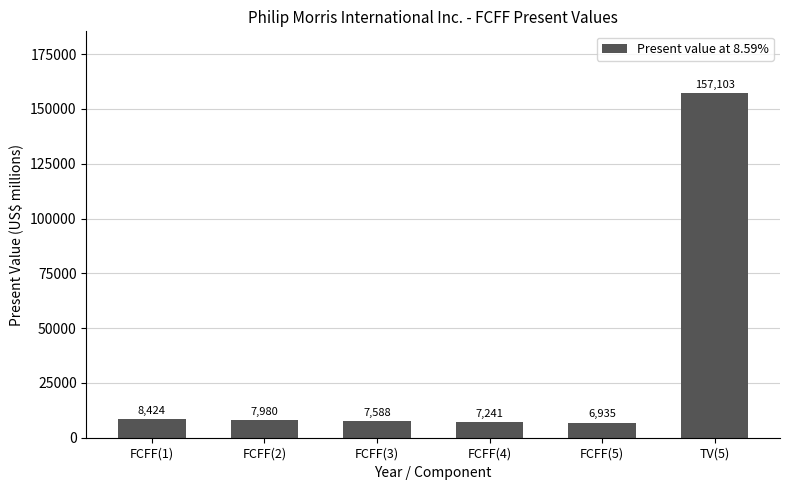

What is the average value?

32545